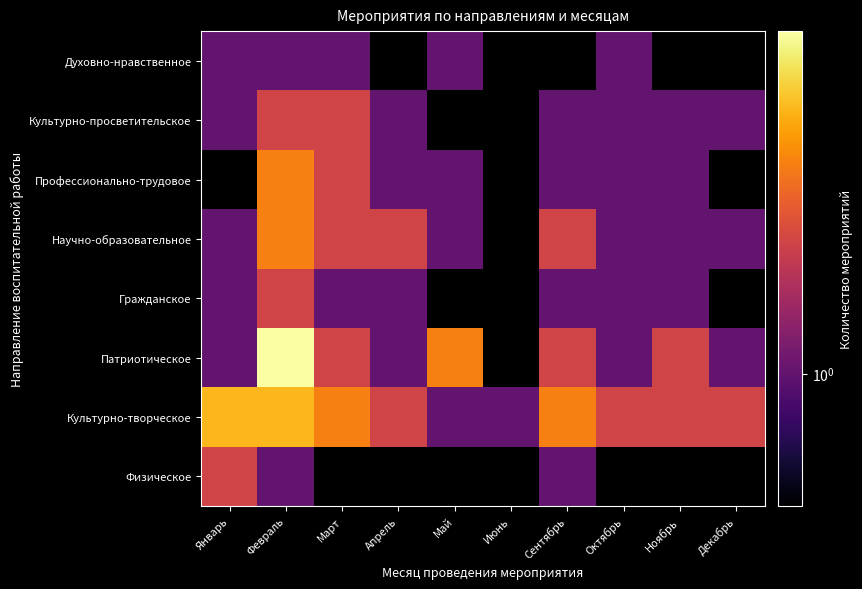

How many categories are shown in the chart?

10